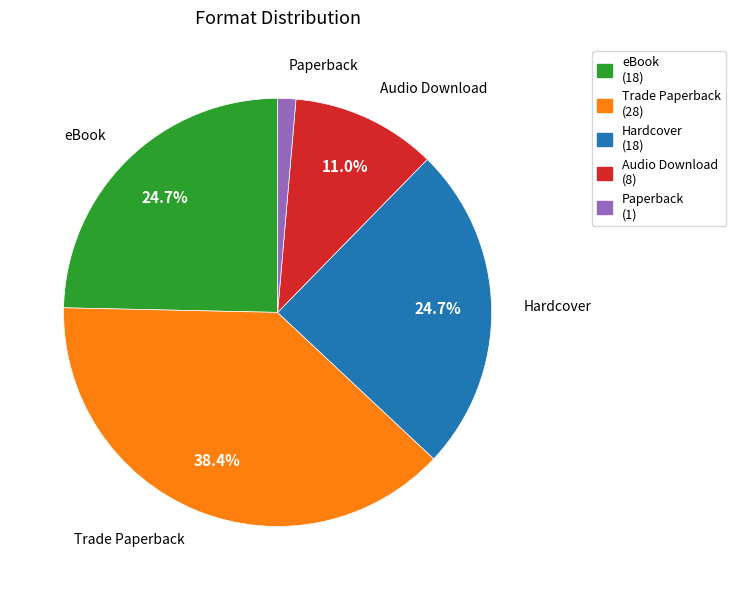

How much of the chart is everything except Audio Download?

89.0%